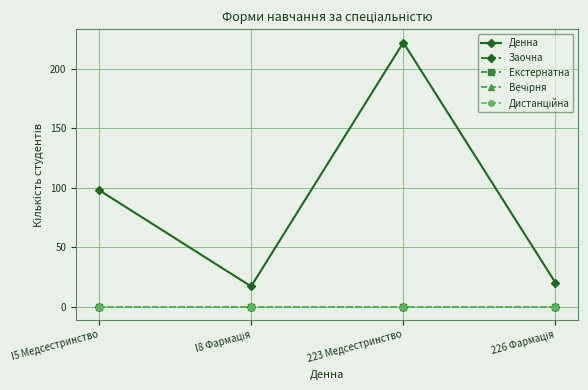

Rank the categories by Денна value from highest to lowest.

223 Медсестринство, I5 Медсестринство, 226 Фармація, I8 Фармація